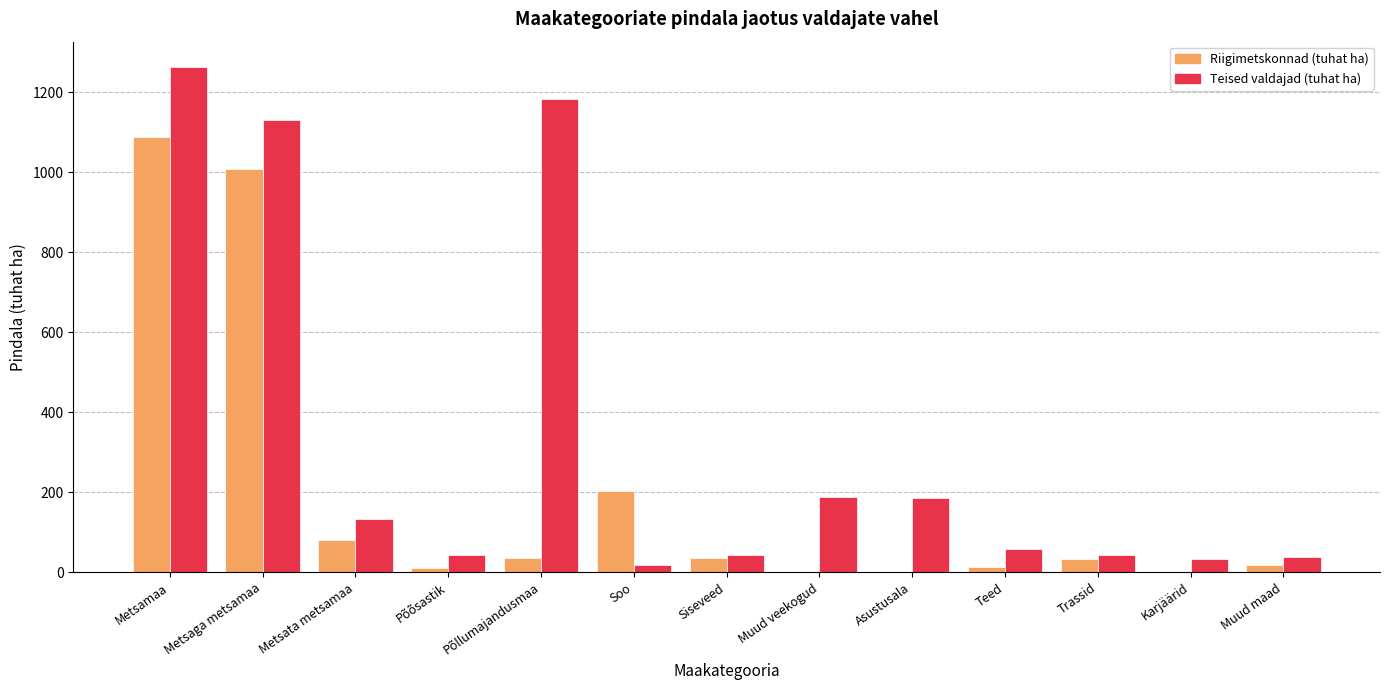

Which series has the largest total across all categories?

Teised valdajad (tuhat ha)